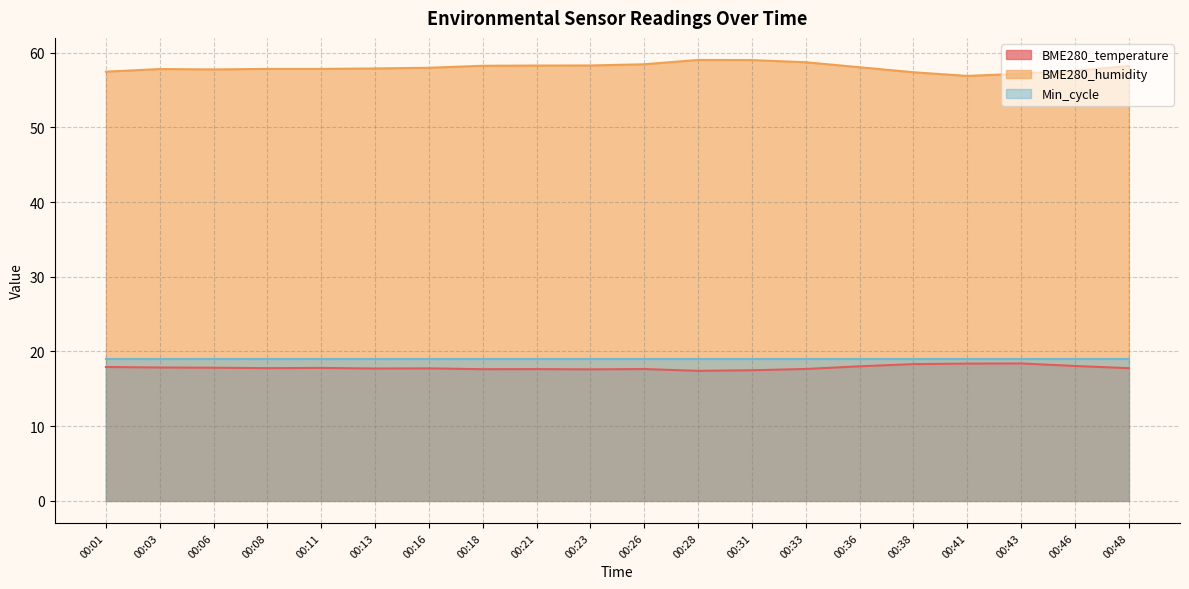

List the labels in order of BME280_temperature value, smallest first.

00:28, 00:31, 00:23, 00:18, 00:21, 00:26, 00:33, 00:13, 00:16, 00:08, 00:48, 00:11, 00:06, 00:03, 00:01, 00:36, 00:46, 00:38, 00:41, 00:43